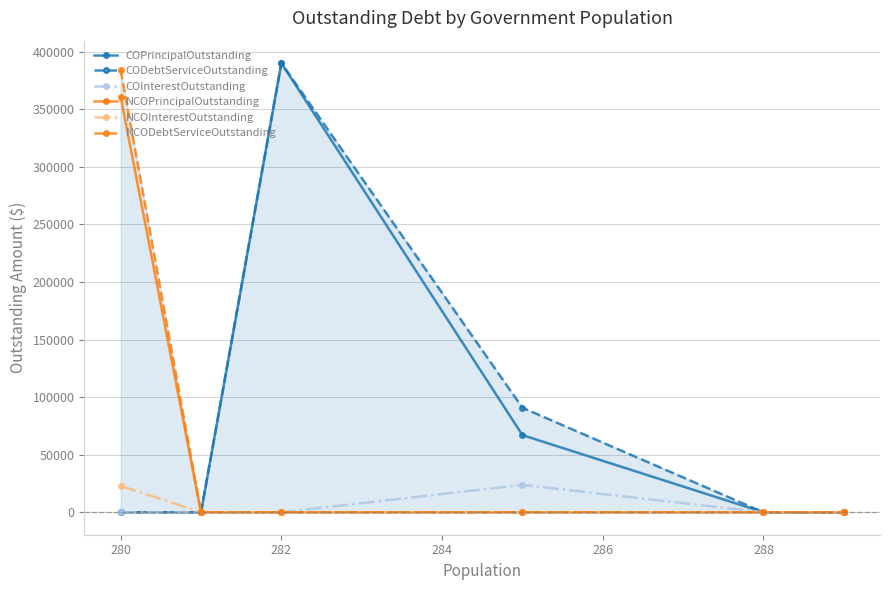

The value of COInterestOutstanding at 286 is 42523.9. True or false?

False